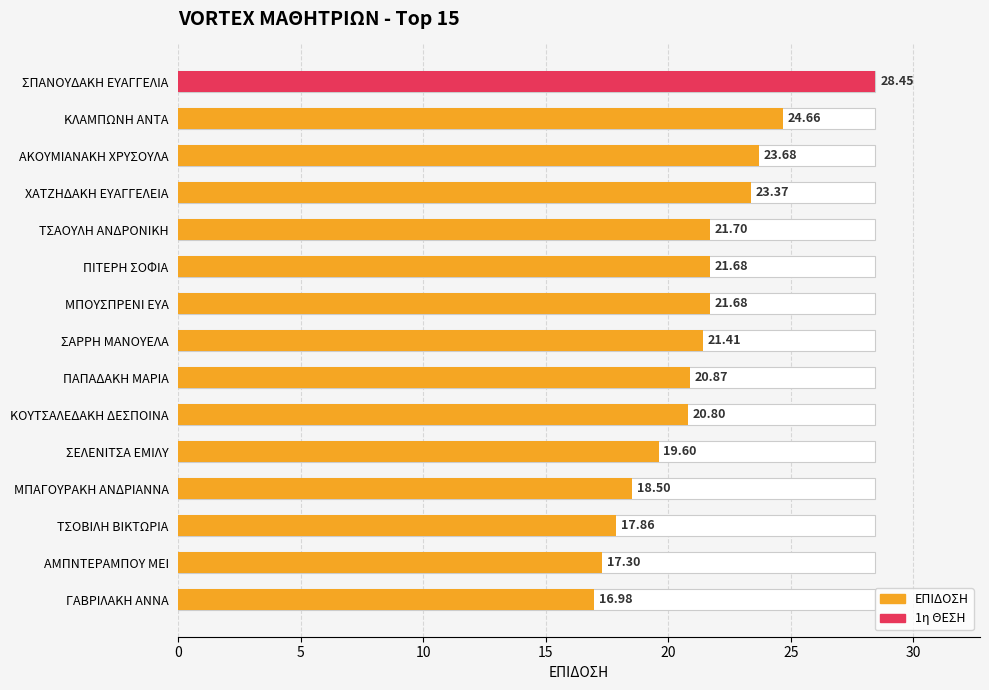

Read the value at ΜΠΑΓΟΥΡΑΚΗ ΑΝΔΡΙΑΝΝΑ.

18.5